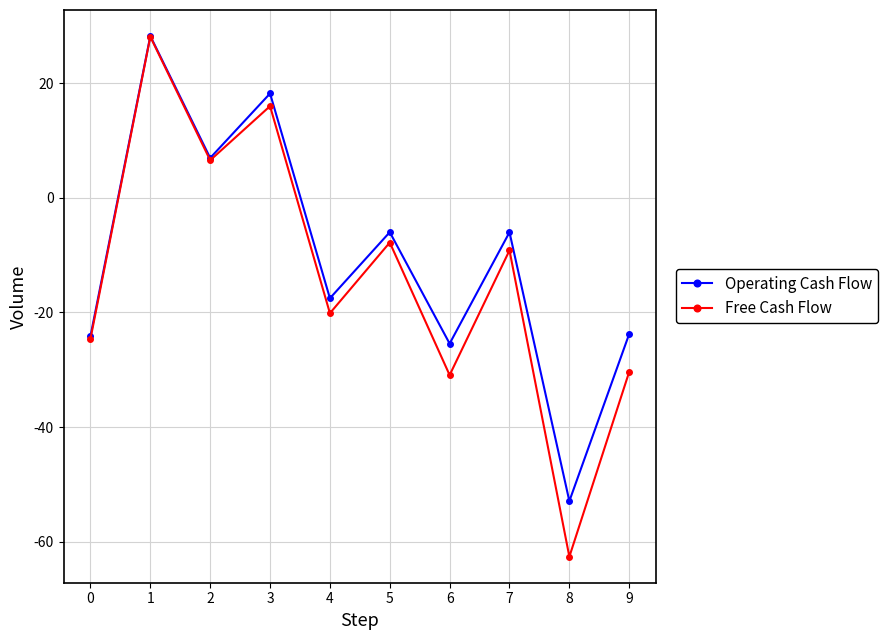

True or false: Operating Cash Flow and Free Cash Flow intersect in this chart.

False